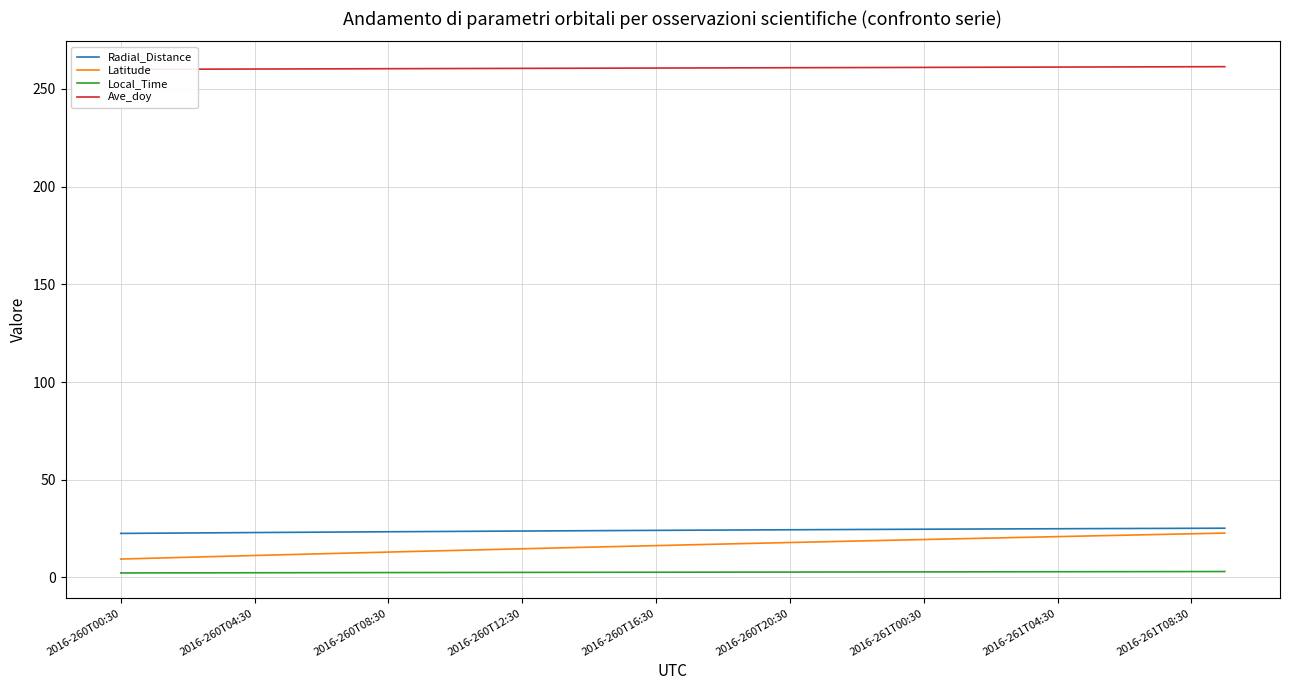

How many data points in Latitude are above 16?

18